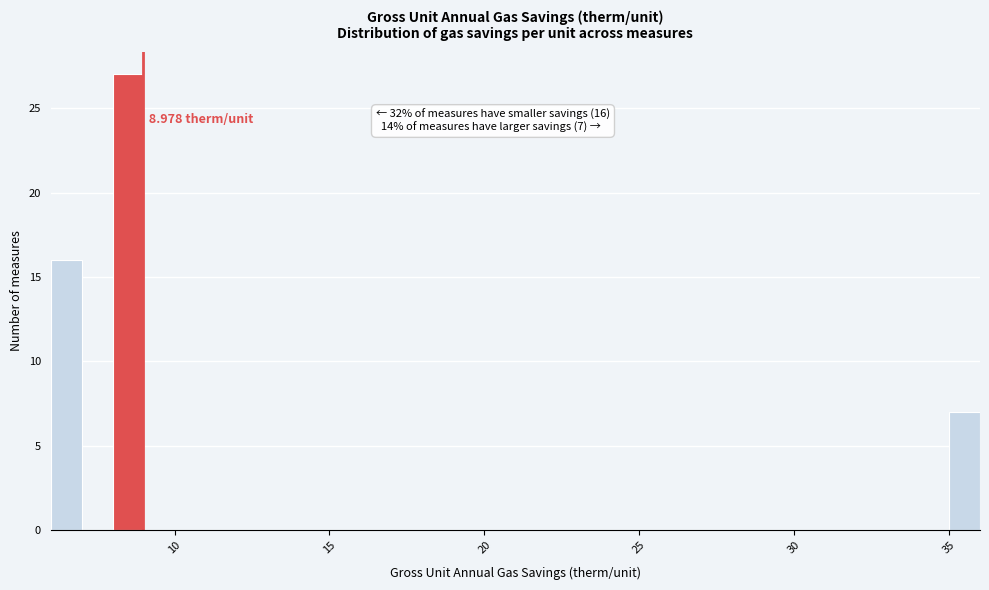

Around what value on the x-axis is the tallest bar? Give the approximate position of its centre, as read against the axis.

8.5